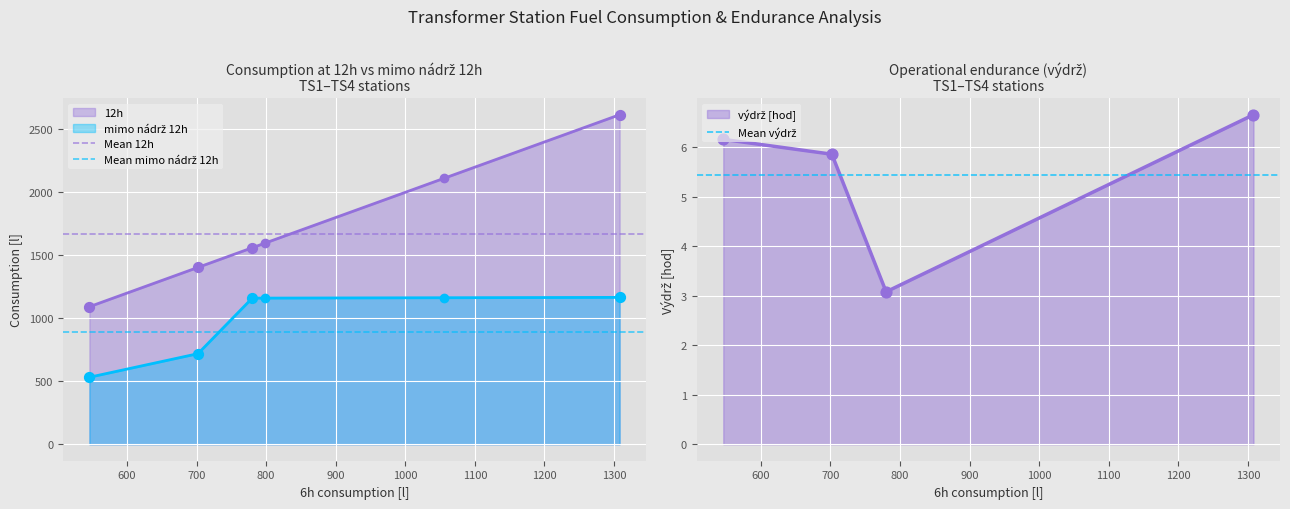

Which series has the widest spread of Y values?

Mean 12h